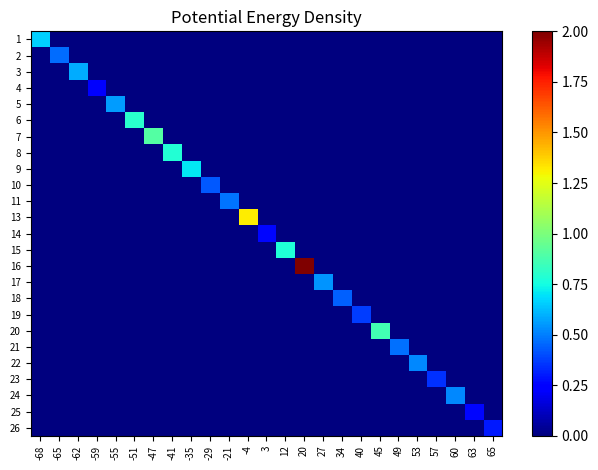

How many series are shown in this chart?

25